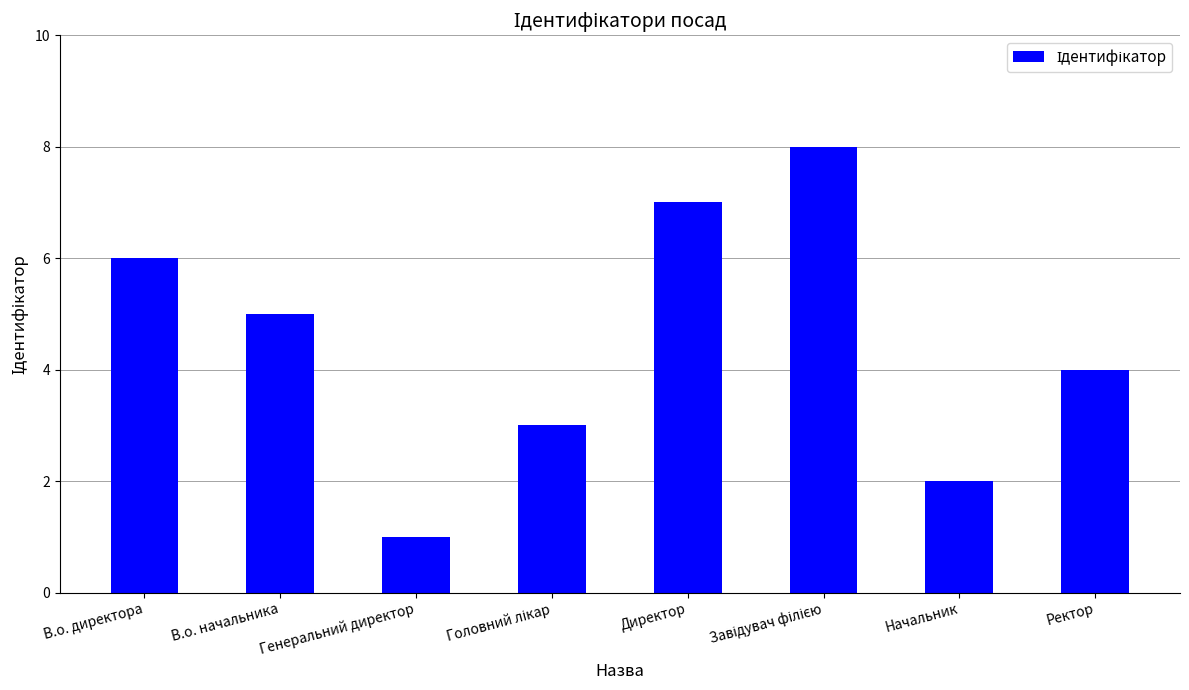

Which label corresponds to the smallest value in the chart?

Генеральний директор